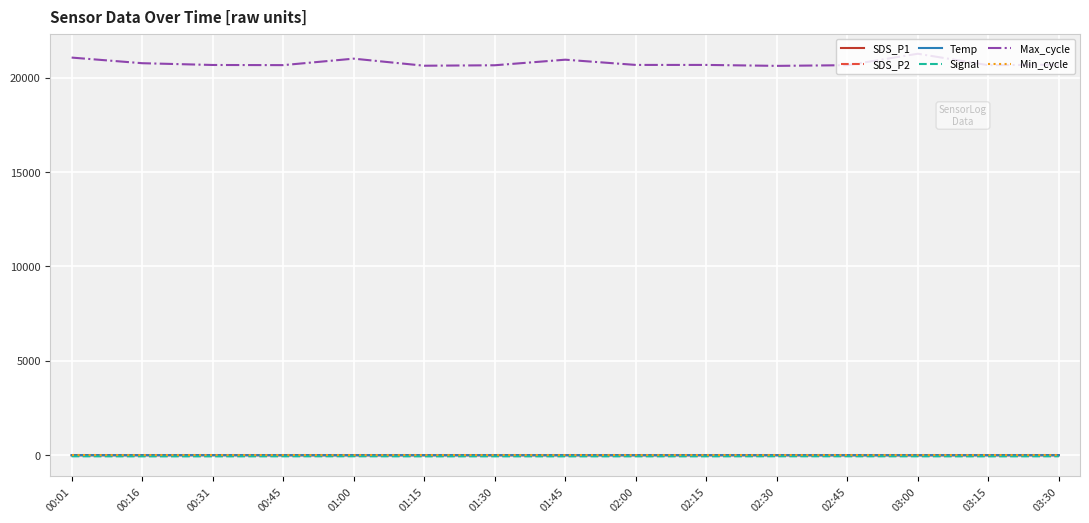

True or false: SDS_P1 has more than 0 interior local peaks.

True